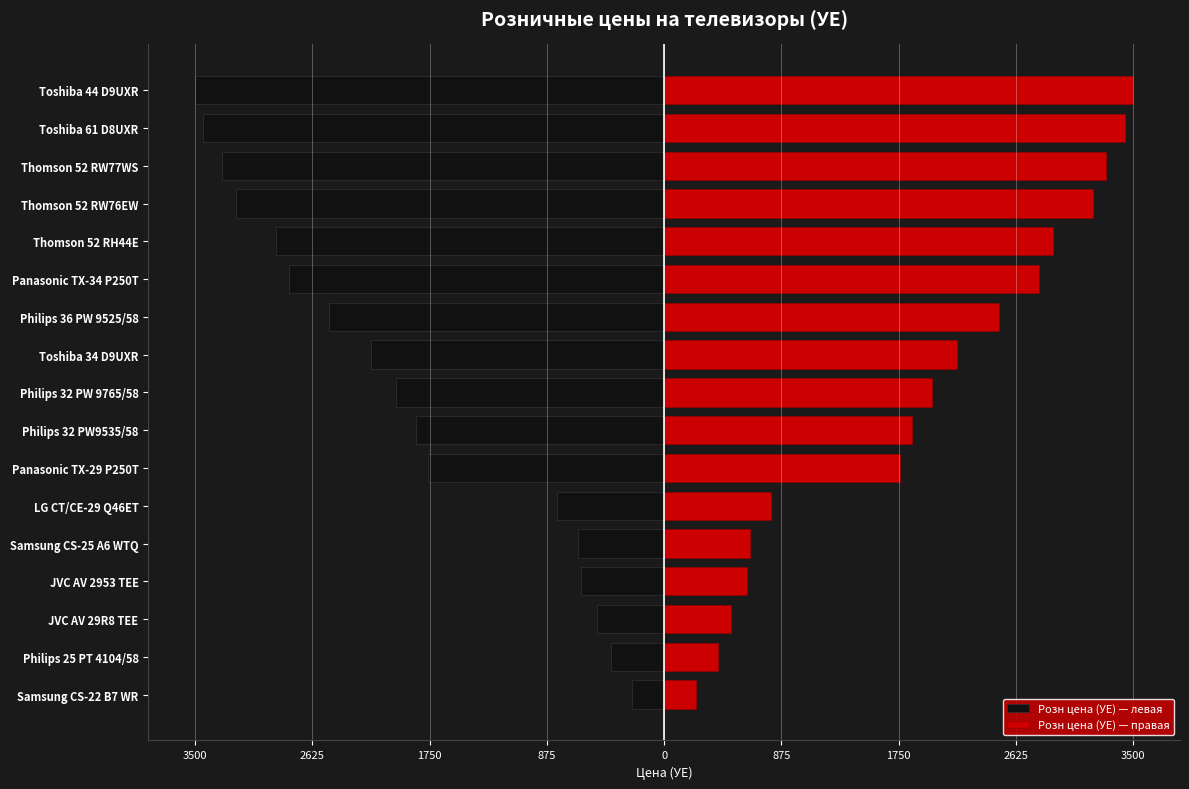

How many bars are there in total?

34